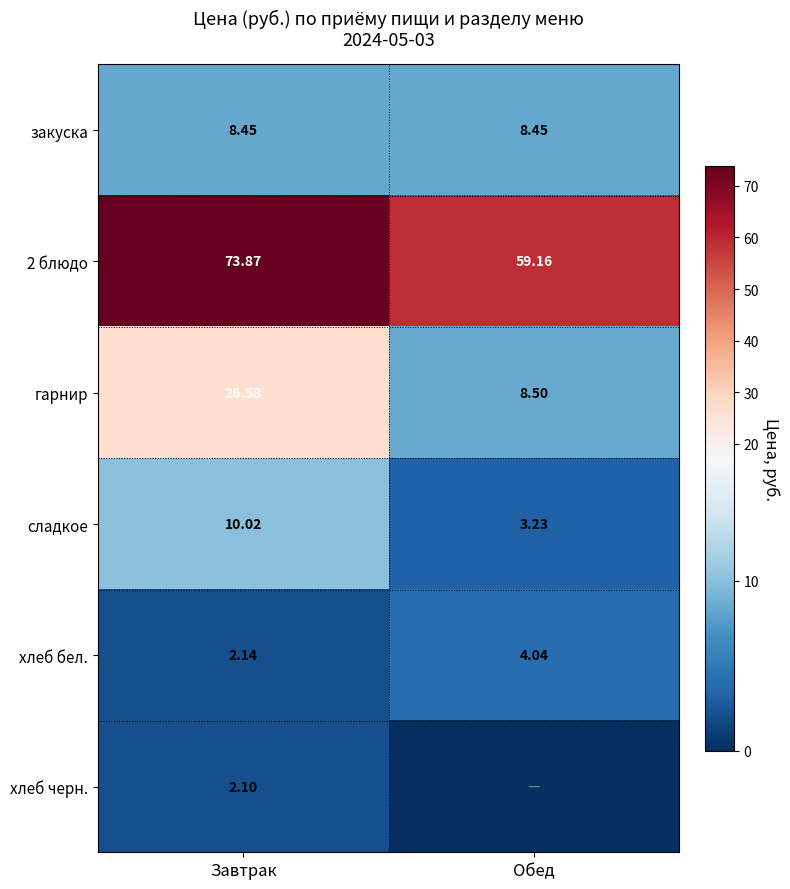

Between Обед and Завтрак, which is larger?

Обед